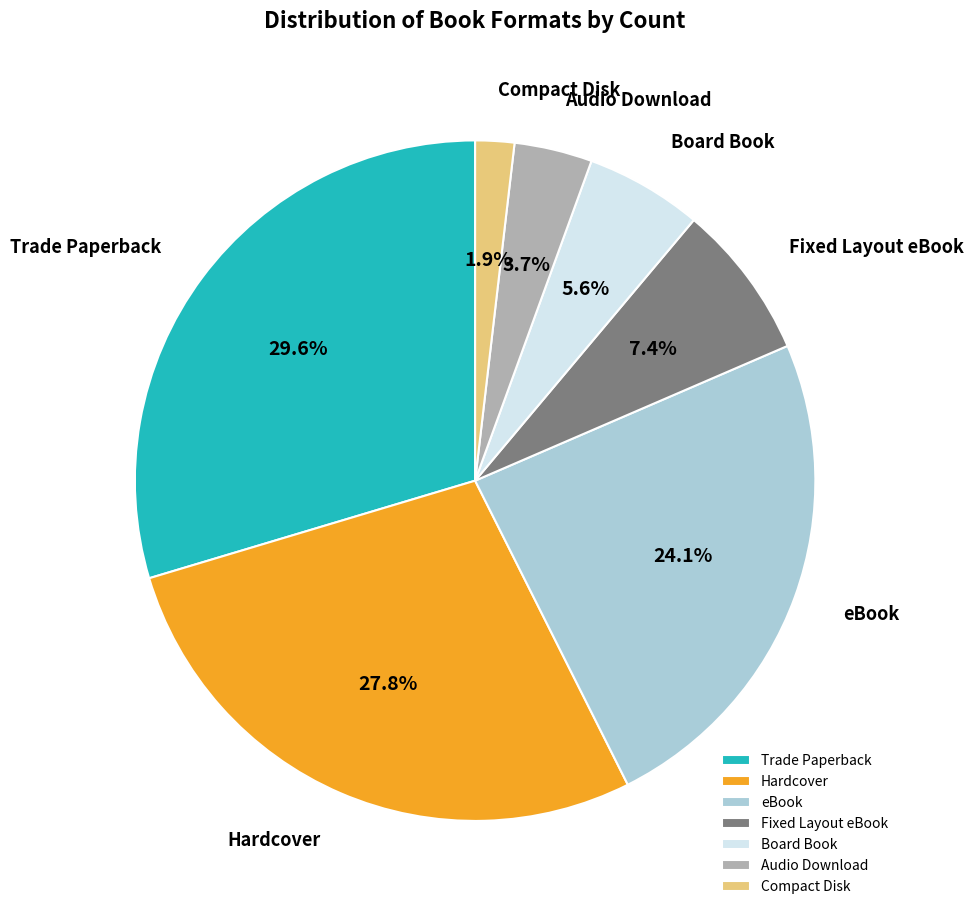

Is it true that Audio Download is 4% of the pie?

True